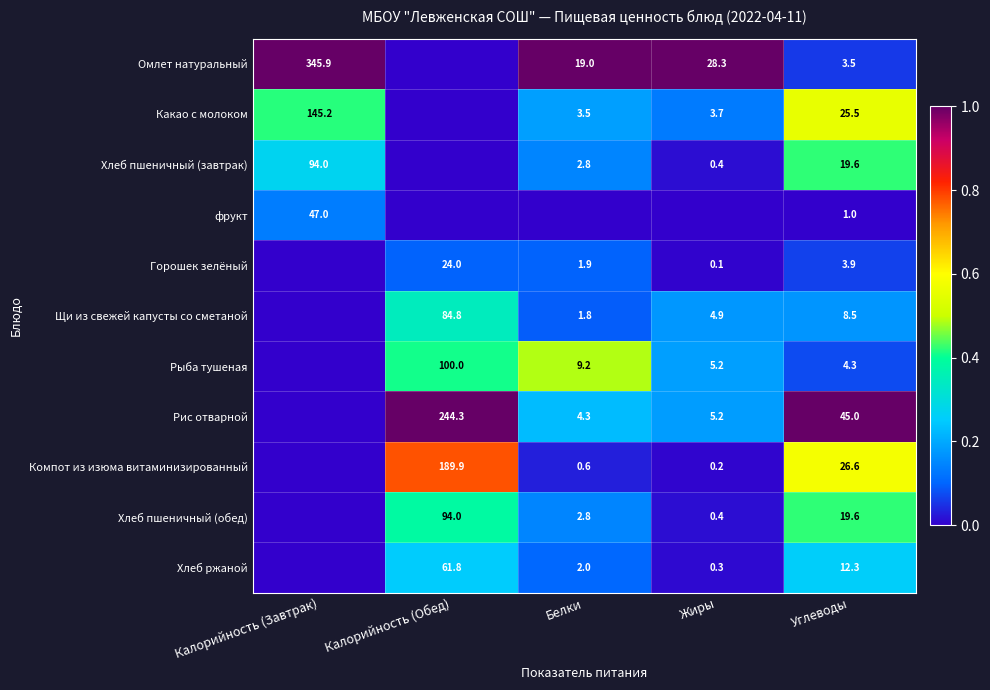

Is the value of Горошек зелёный at Калорийность (Обед) greater than the value of фрукт at Калорийность (Завтрак)?

No